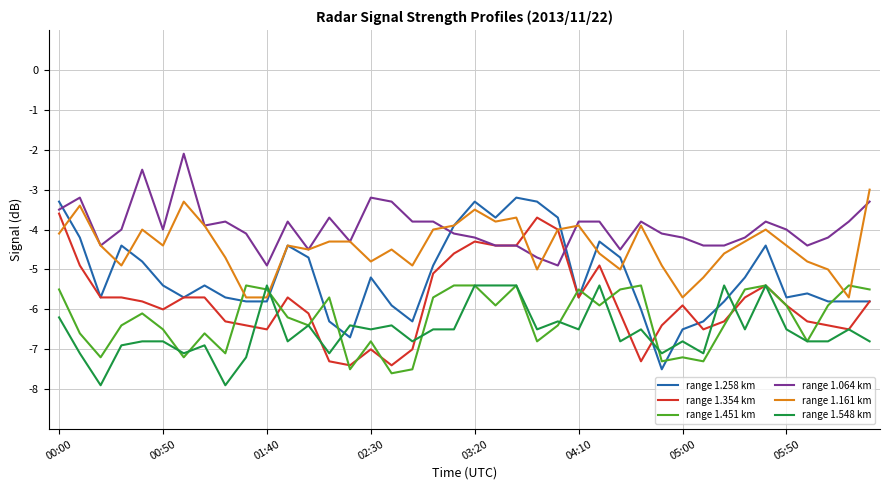

What is the minimum value shown in the chart?

-7.9